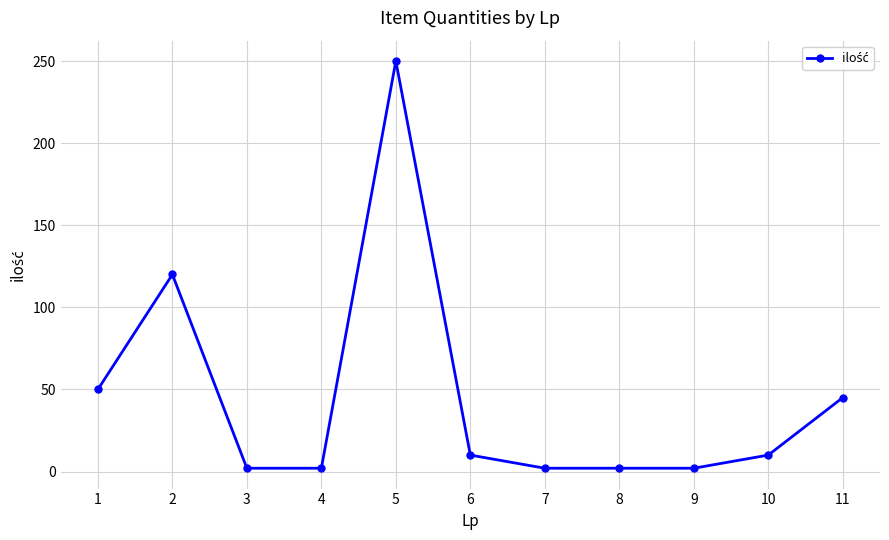

How many data points does each series have?

11